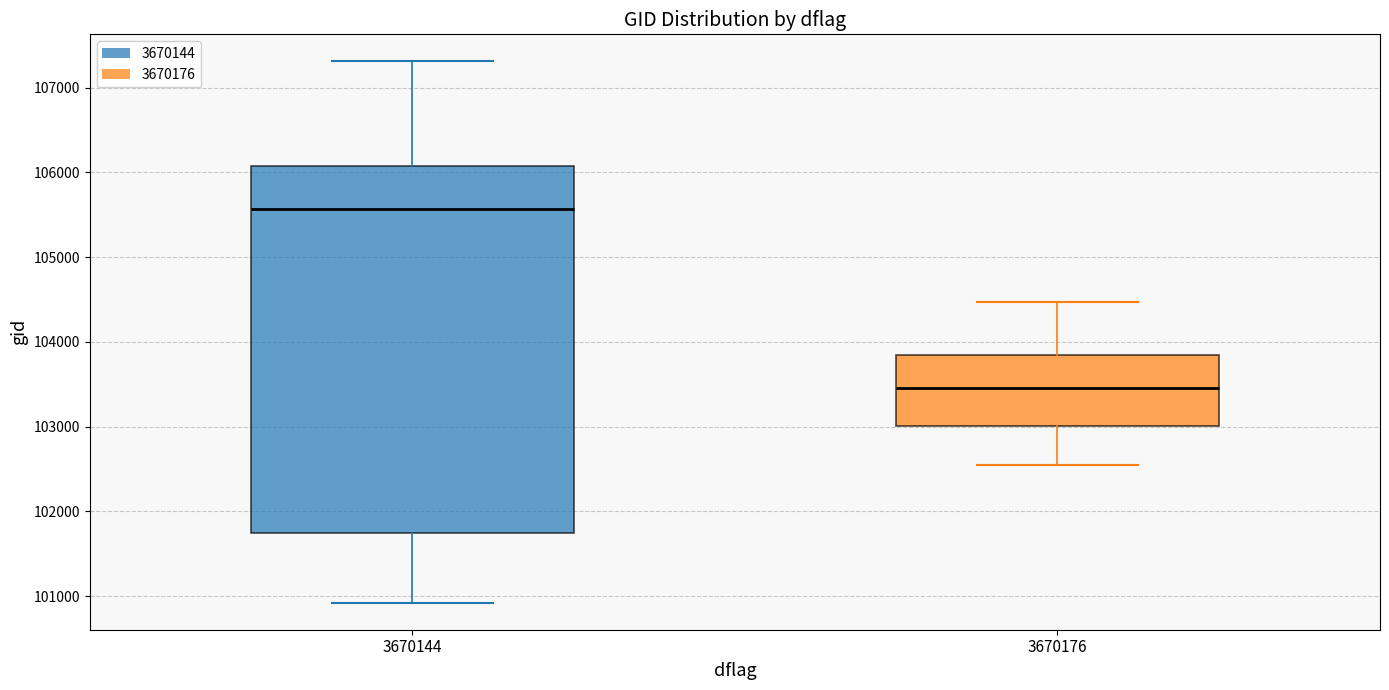

Which box is the tallest, from its lower edge to its upper edge?

3670144